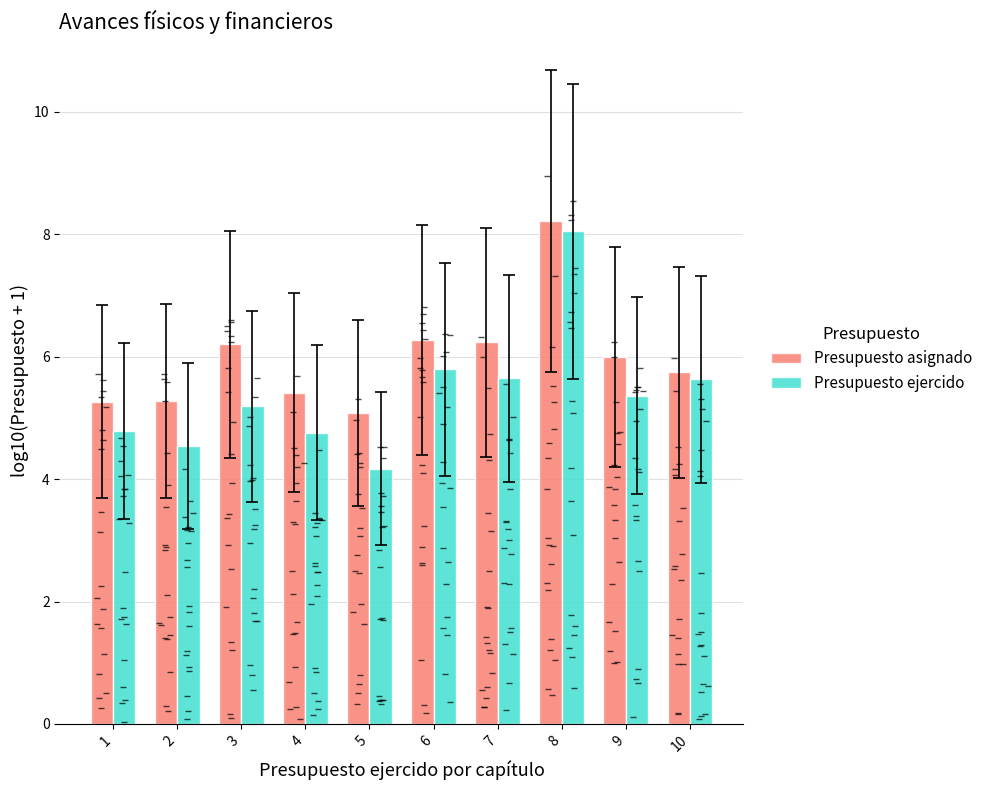

Which has a higher value, 8 or 10?

8